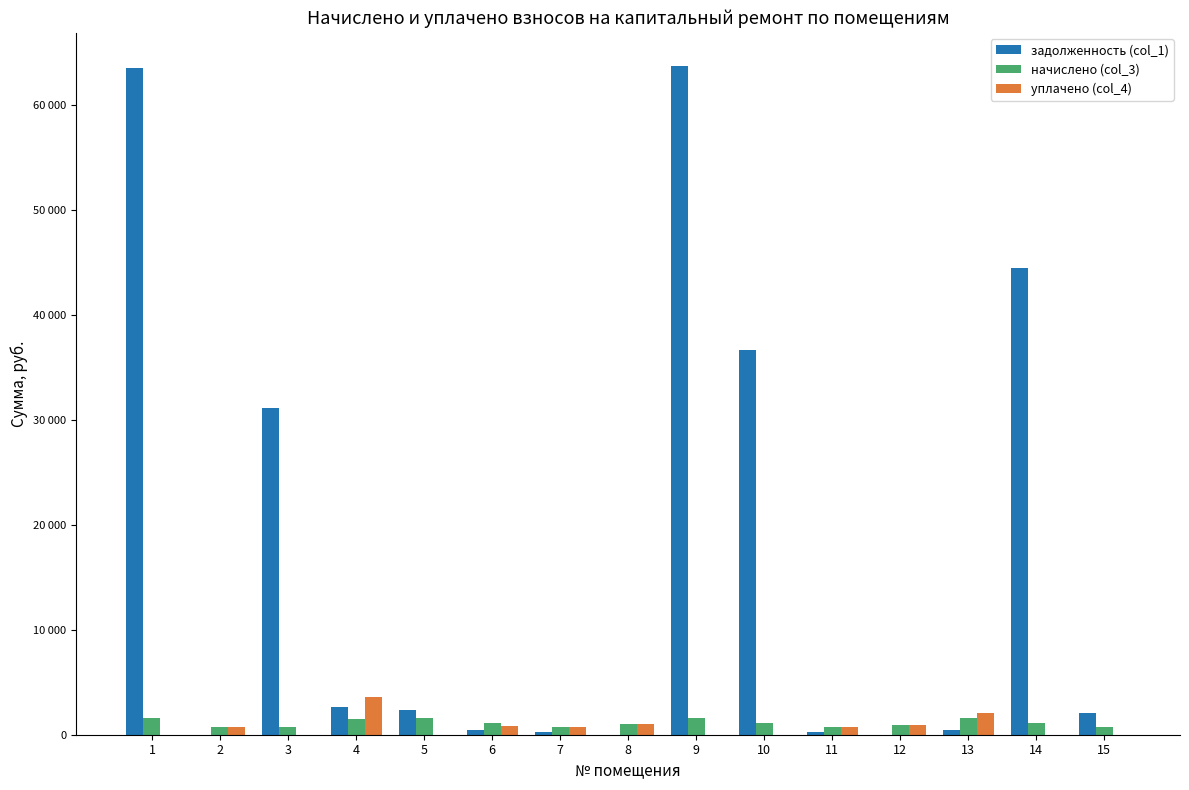

What are all the series names shown in the legend?

задолженность (col_1), начислено (col_3), уплачено (col_4)